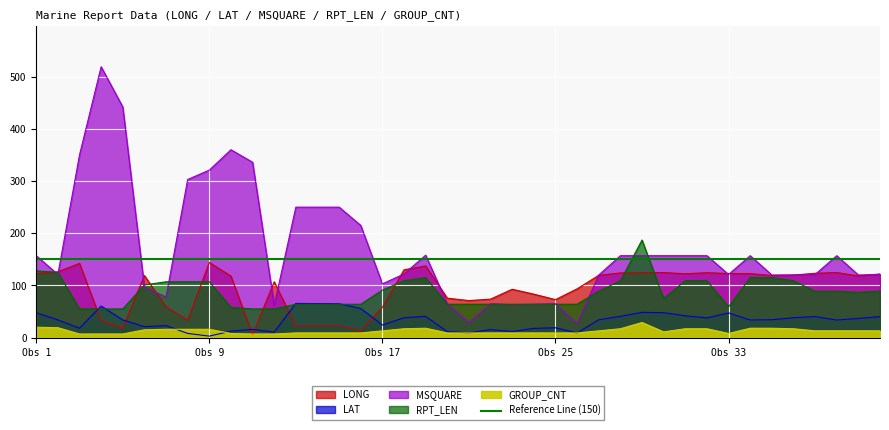

What is the difference between the second highest and second lowest values in the RPT_LEN series?

73.0